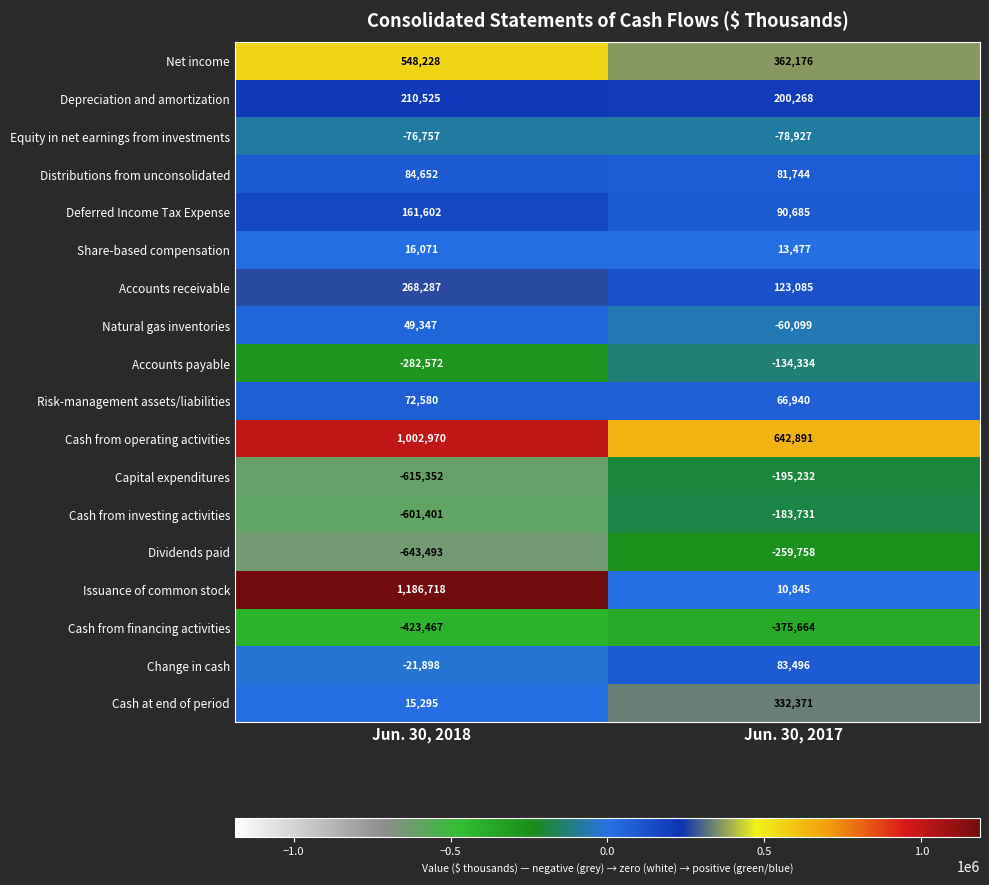

Which series has the largest range (max minus min)?

Issuance of common stock